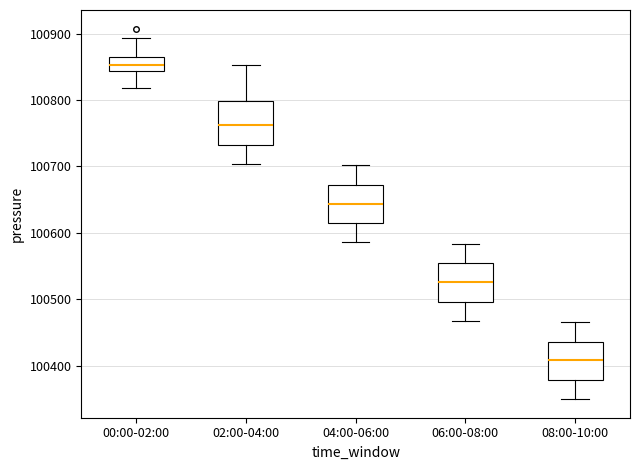

Which box has the lowest median line?

08:00-10:00